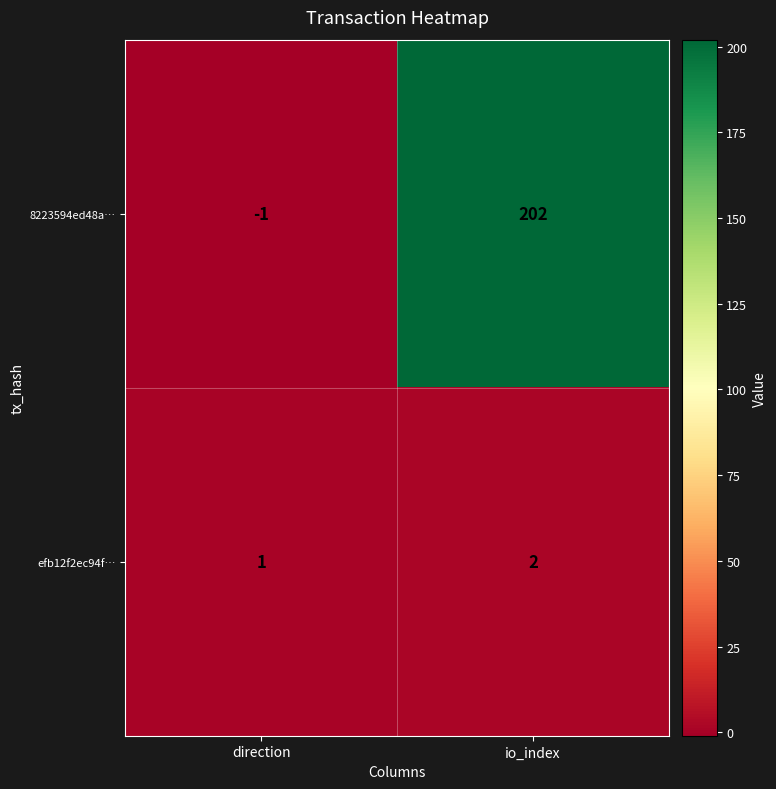

The 8223594ed48a… series shows -1 at direction. True or false?

True